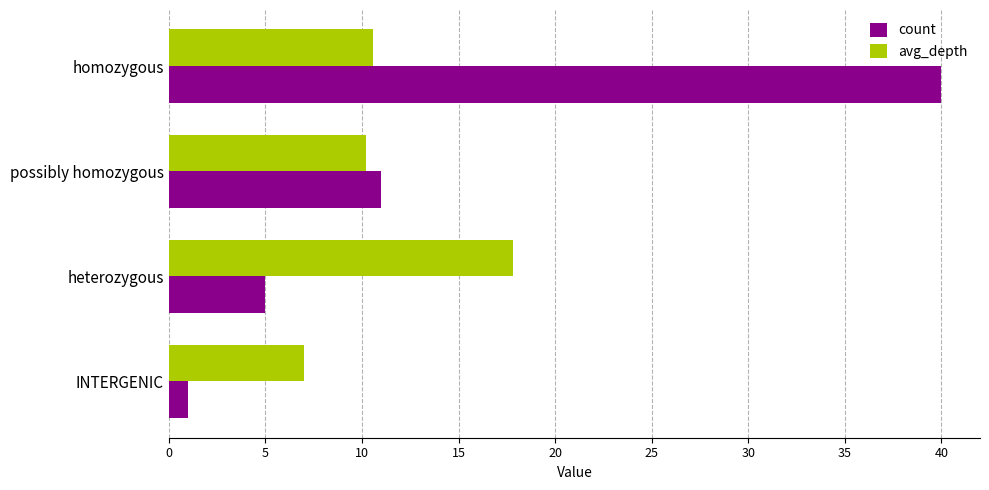

Rank the series by their maximum value, from highest to lowest.

count, avg_depth